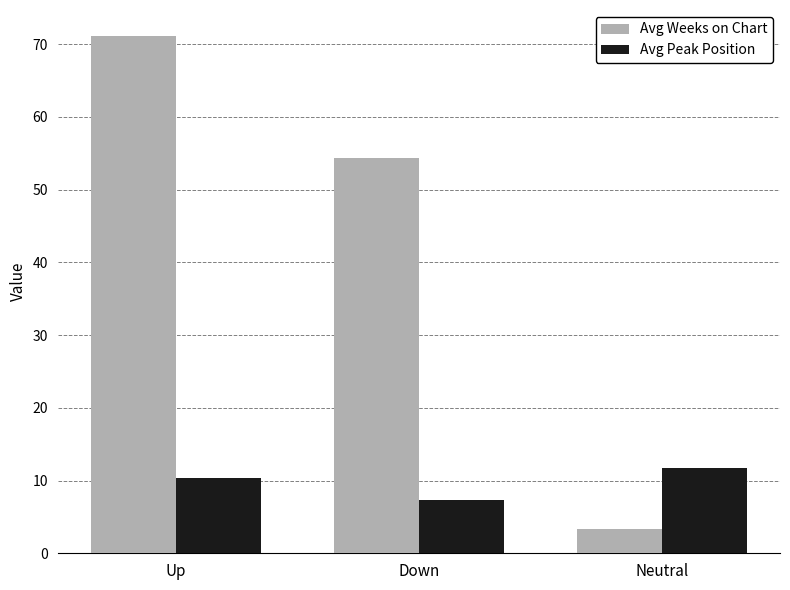

Is the value of Avg Weeks on Chart at Up greater than the value of Avg Peak Position at Up?

Yes